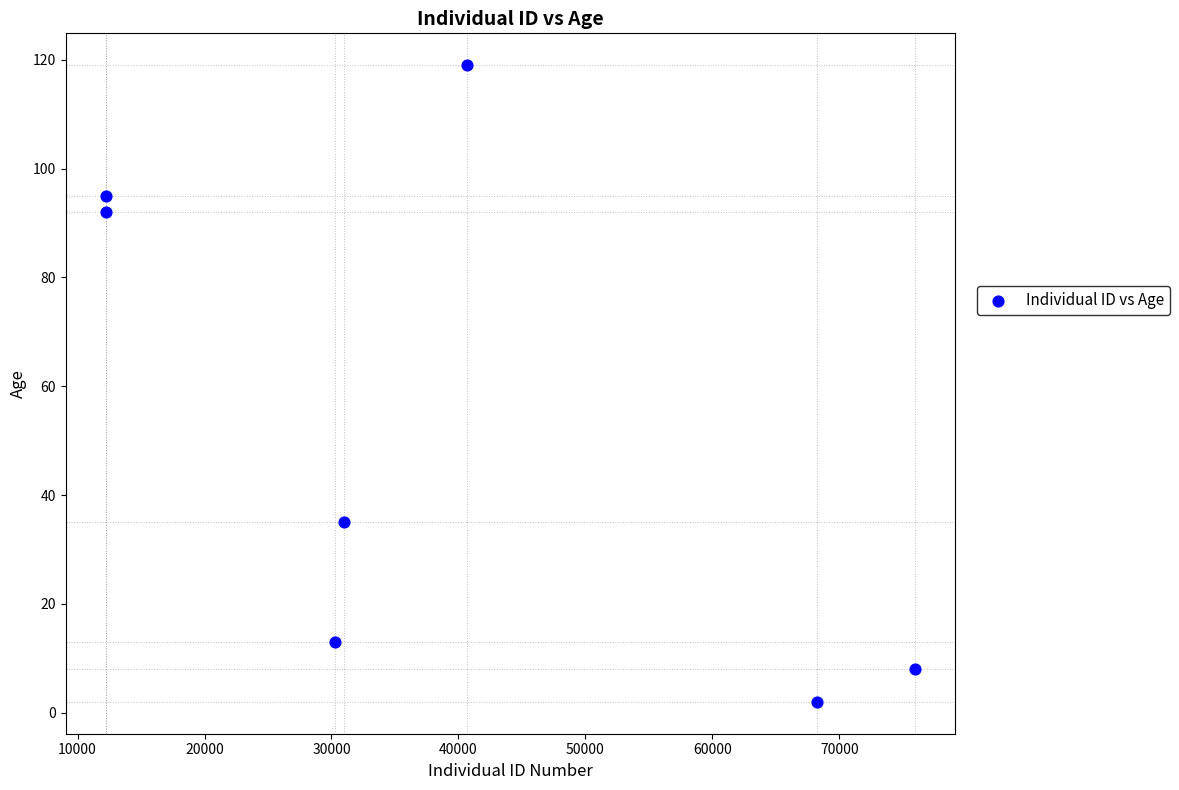

What is the average X value?

38659